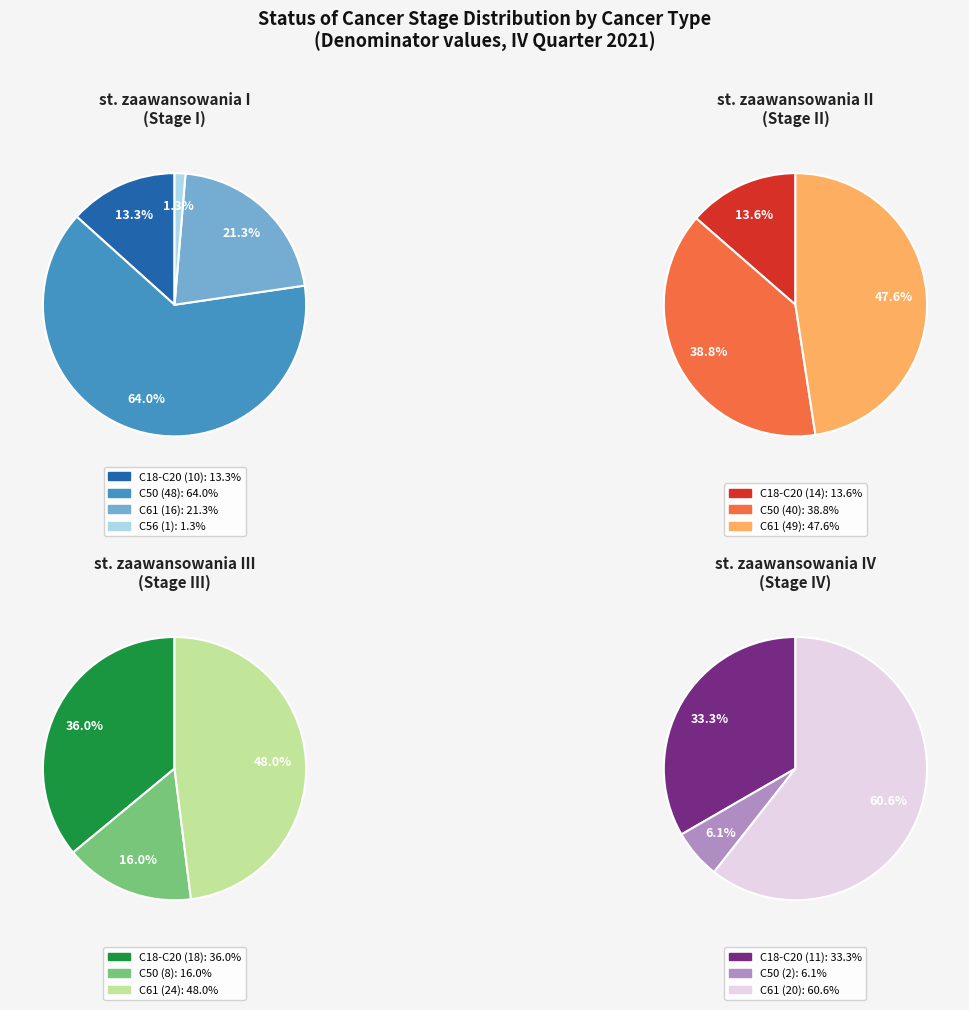

How many segments does this pie chart have?

4